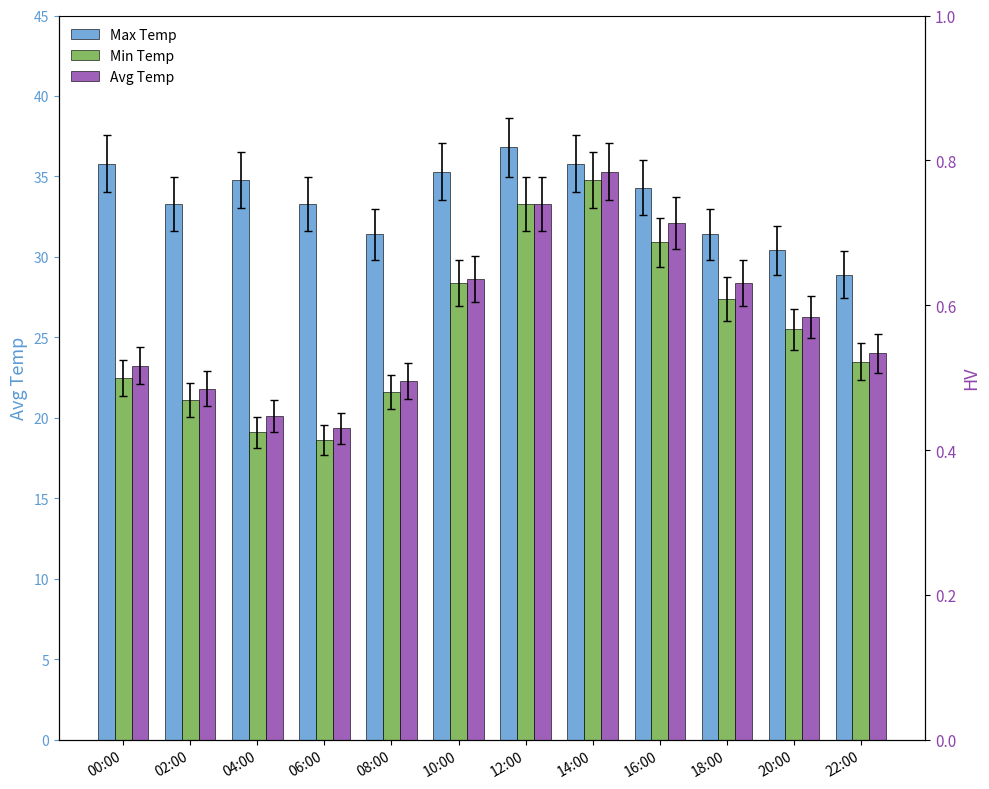

What is the total value across all series at 04:00?

74.0